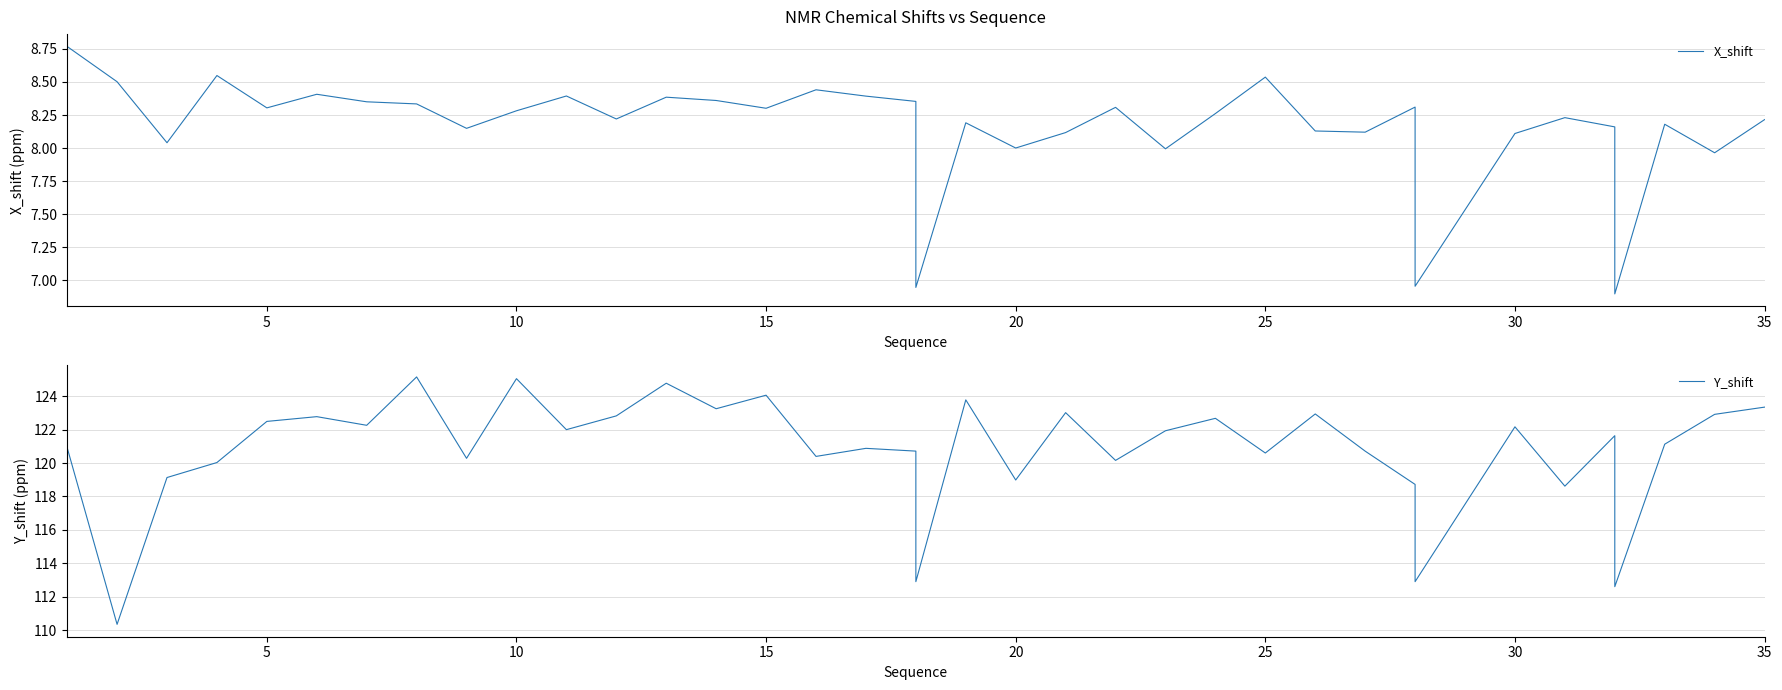

In Y_shift, how many points are higher than both neighbors (excluding endpoints)?

12